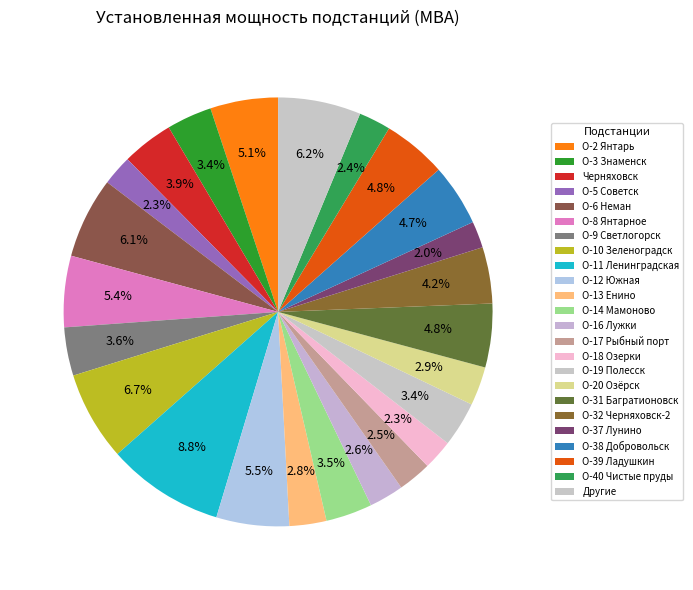

How many slices are in this pie chart?

24